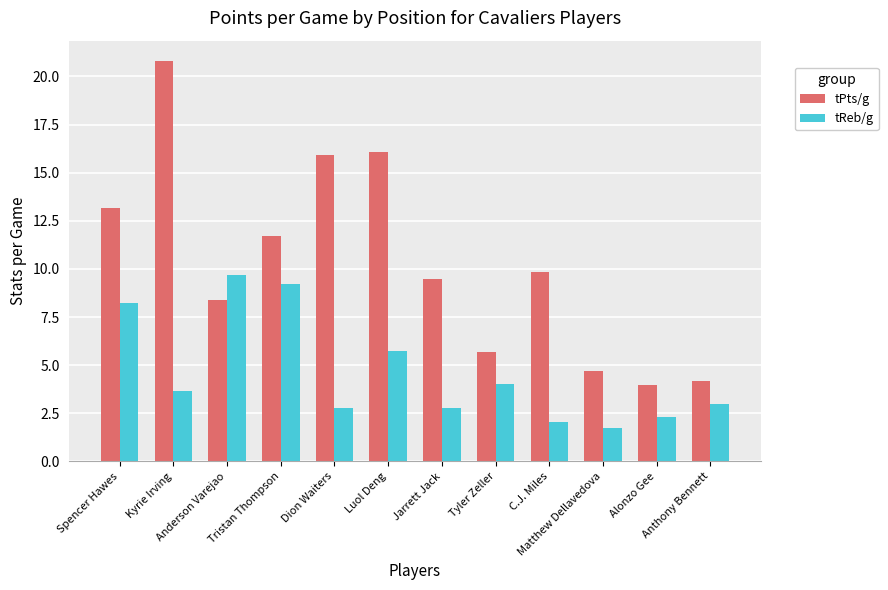

Which series has the largest range (max minus min)?

tPts/g